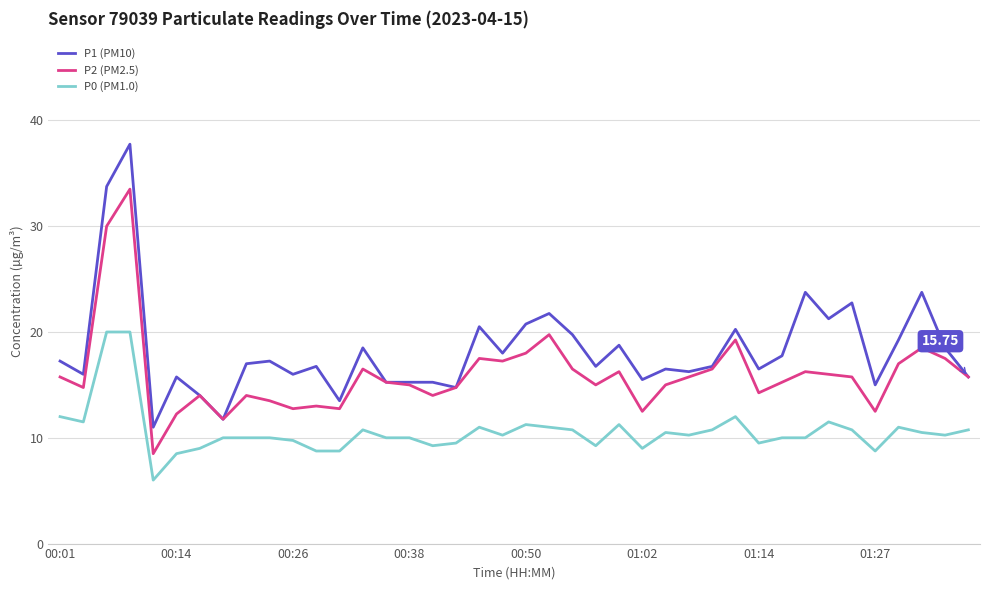

True or false: P2 (PM2.5) has more than 1 interior local peaks.

True